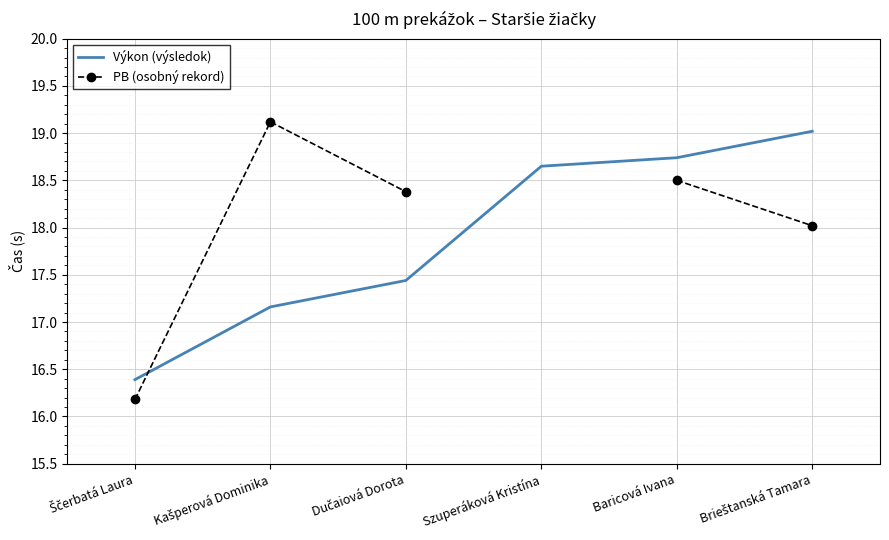

What is the smallest value displayed?

16.2